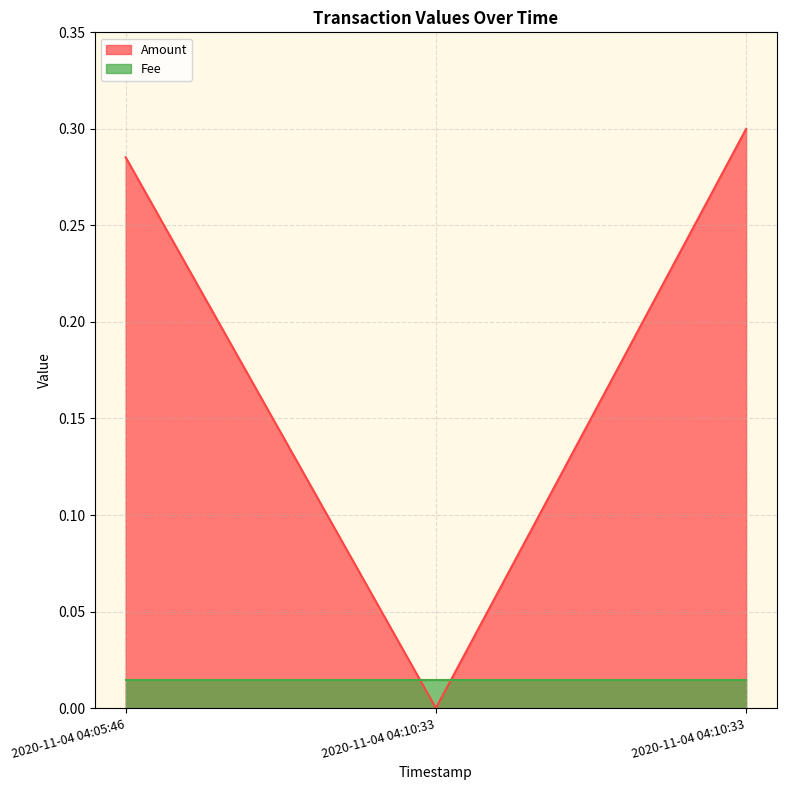

The value at 2020-11-04 04:05:46 is 0.3. True or false?

True